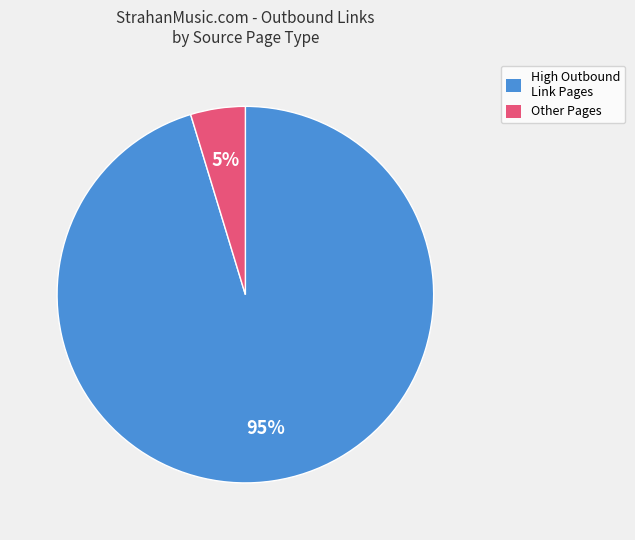

Is there a majority slice in this chart?

Yes